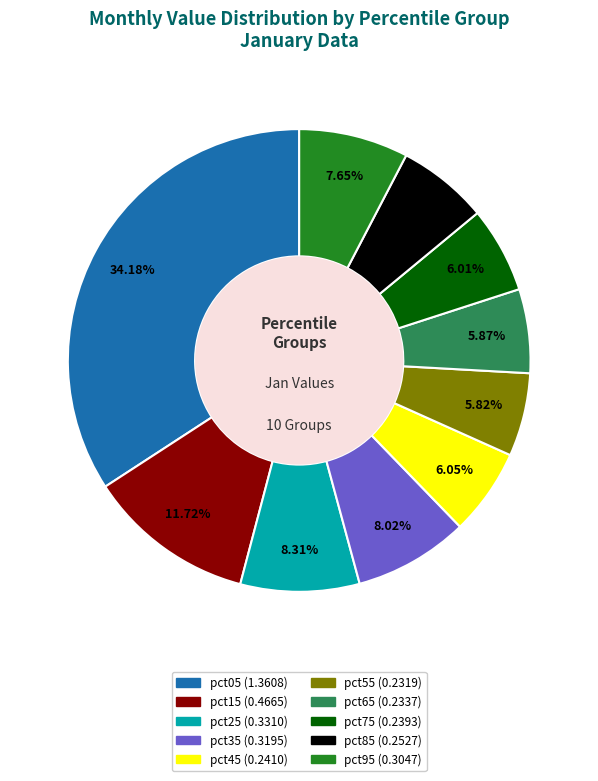

True or false: pct15 accounts for 12% of the total.

True